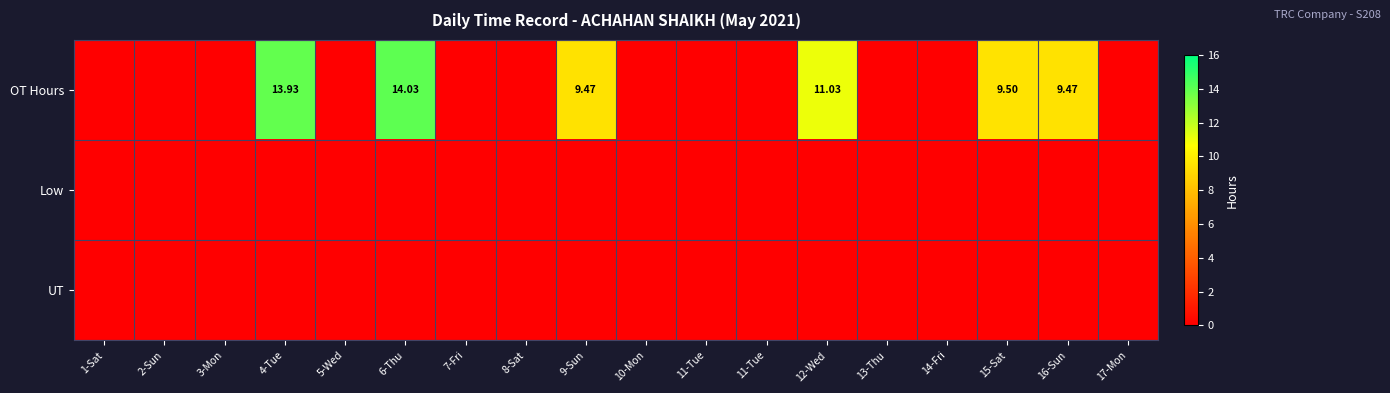

Is it true that OT Hours equals 0.0 at 10-Mon?

True